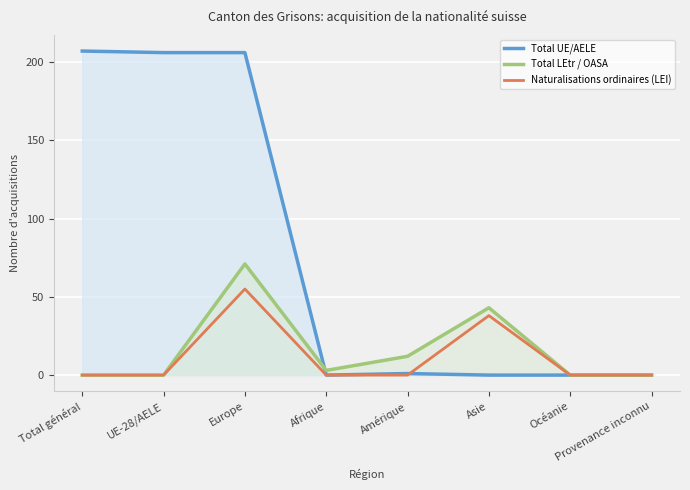

True or false: Naturalisations ordinaires (LEI) and Total UE/AELE cross at least once.

True